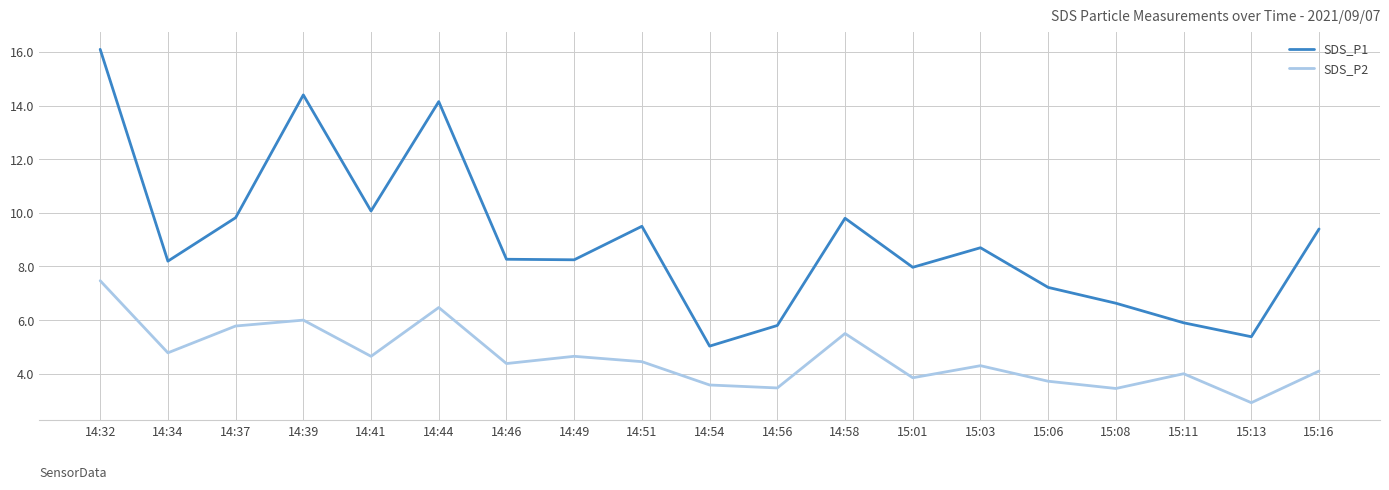

The SDS_P1 series shows 8.2 at 14:49. True or false?

True